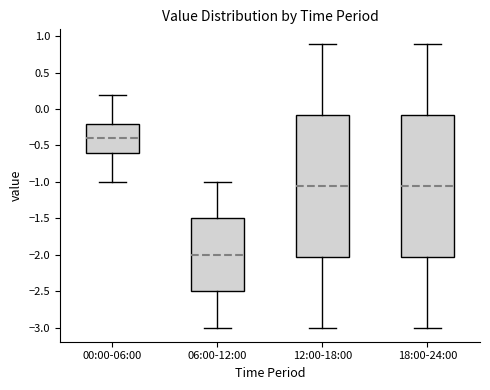

Reading left to right, transcribe this box plot: for each box, give where its median line is, the range the box spans, and where its two whiskers end, as read against the y-axis. The values are not printed on the chart, so give them approximately, as read against the axis.

00:00-06:00: median -0.40, box -0.60 to -0.20, whiskers -1.00 to 0.20
06:00-12:00: median -2.00, box -2.50 to -1.50, whiskers -3.00 to -1.00
12:00-18:00: median -1.05, box -2.00 to -0.05, whiskers -3.00 to 0.90
18:00-24:00: median -1.05, box -2.00 to -0.05, whiskers -3.00 to 0.90